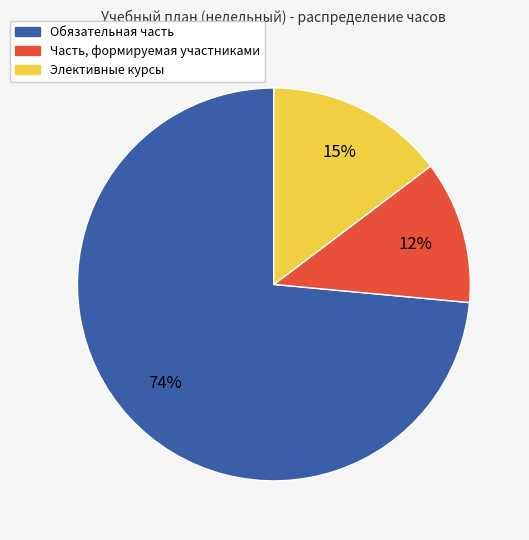

Which slice is the largest?

Обязательная часть